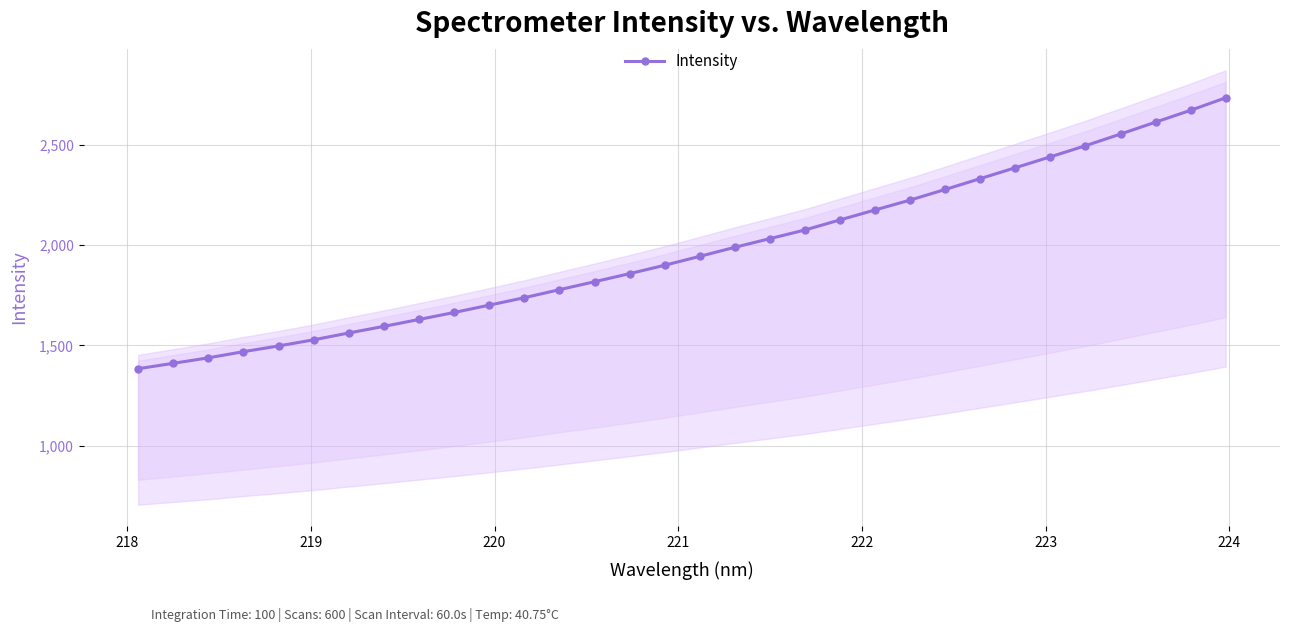

What is the sum of all values?

63040.7